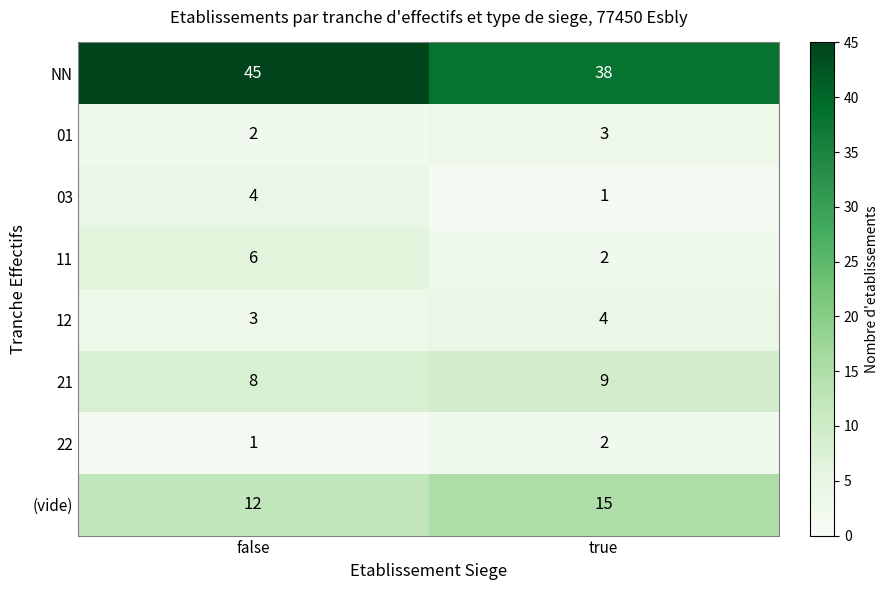

What is the difference between the 03 values at true and false?

3